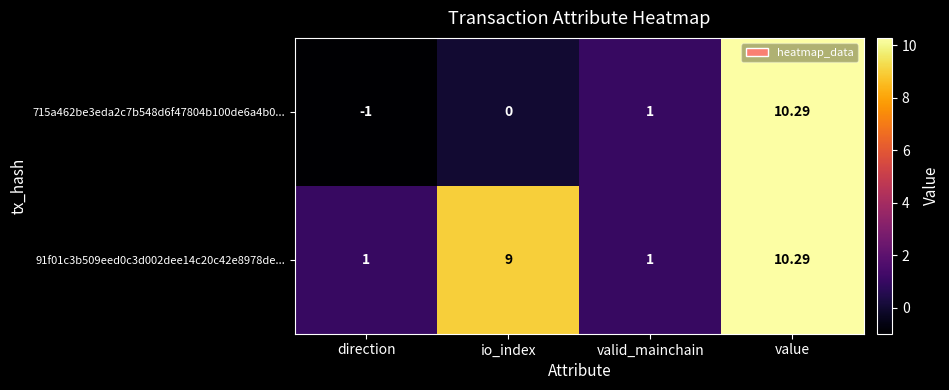

At which category does the chart reach its minimum across all series?

direction